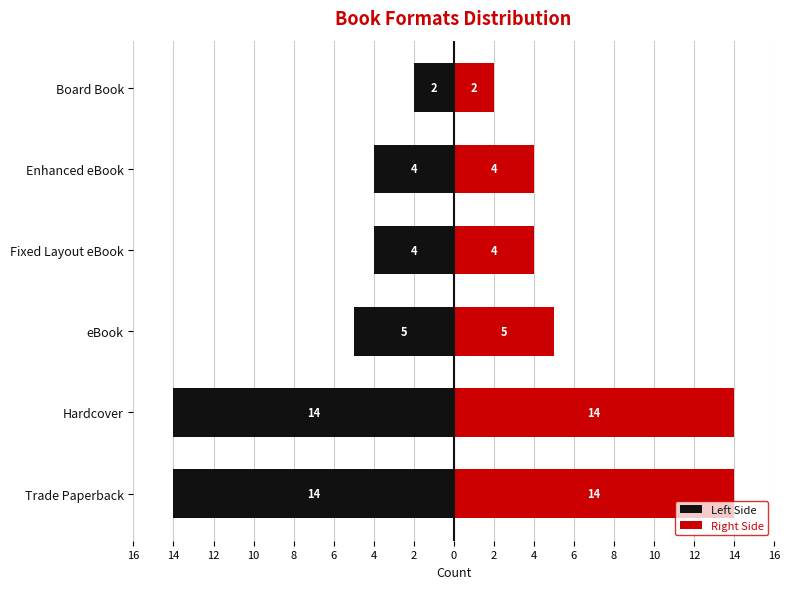

How many series are shown in this chart?

2